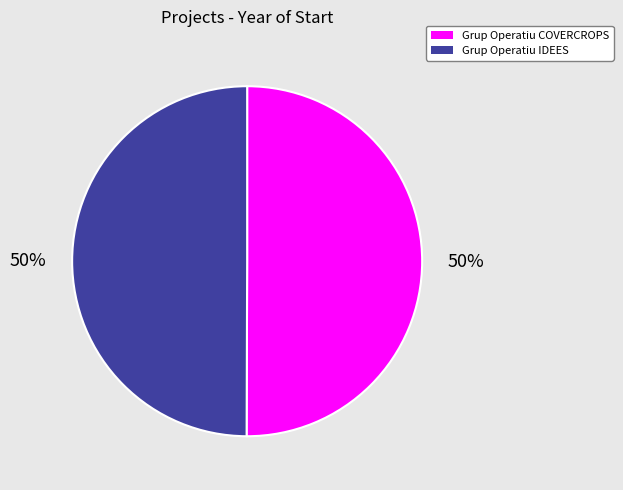

Combined, do Grup Operatiu COVERCROPS and Grup Operatiu IDEES account for over 50%?

Yes